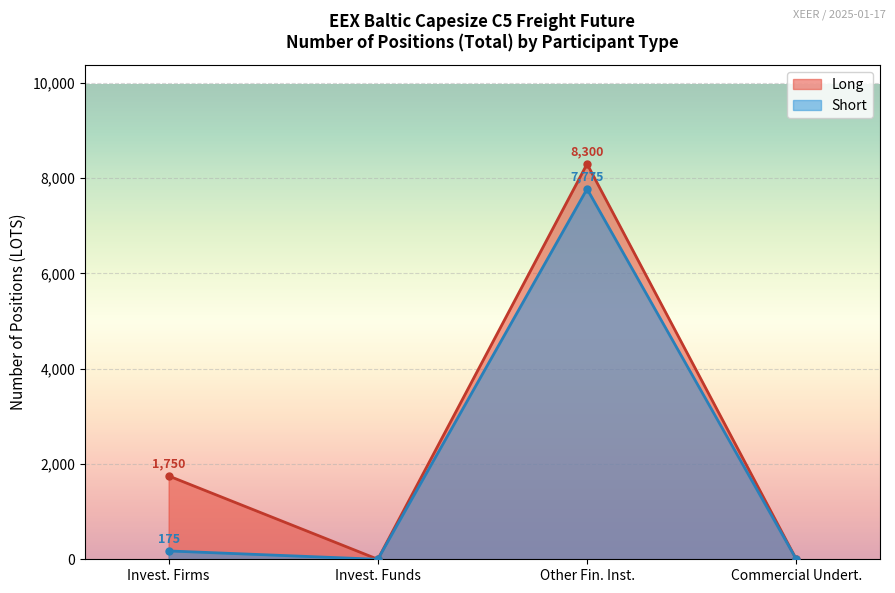

The value of Long at Invest. Funds is 0. True or false?

True